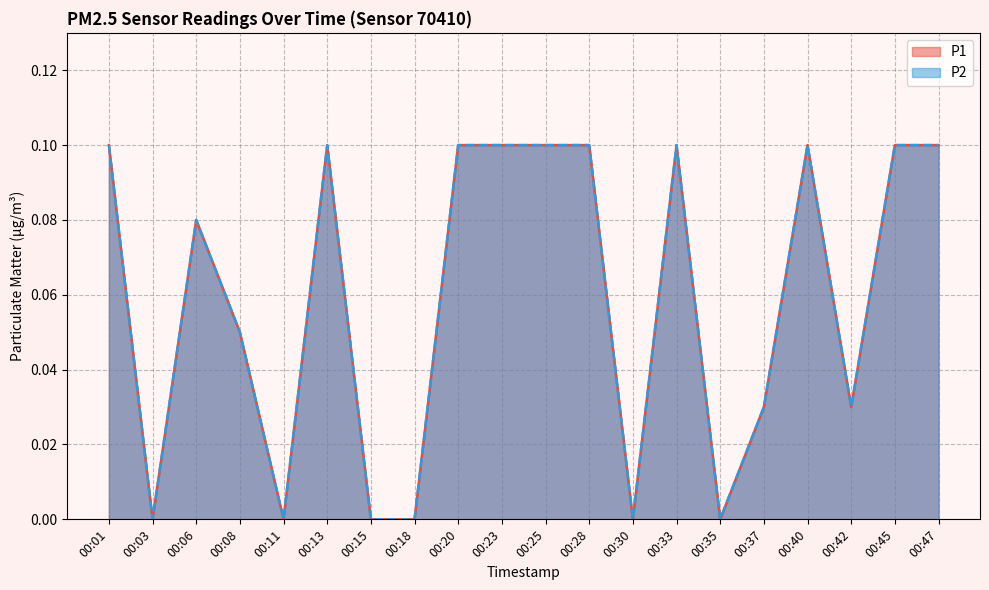

What is the total value across all series at 00:01?

0.2